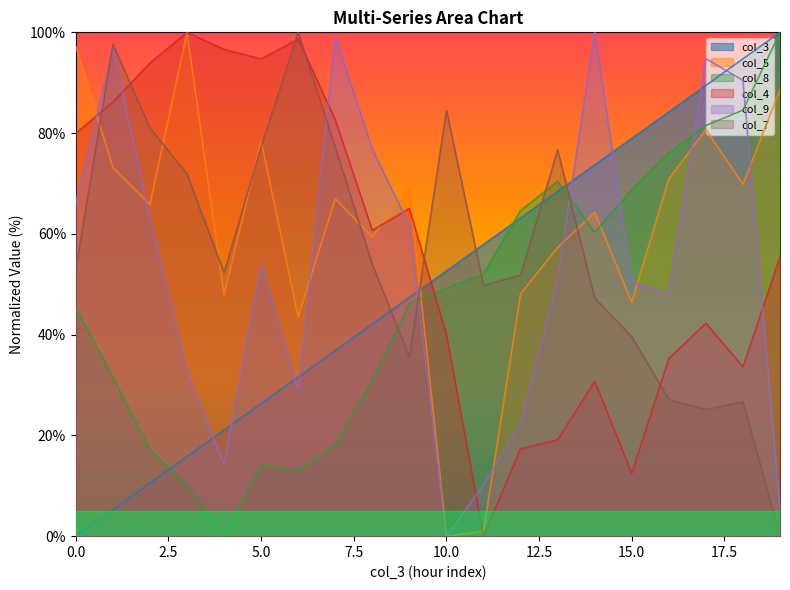

At which category does col_4 reach its first local peak?

3